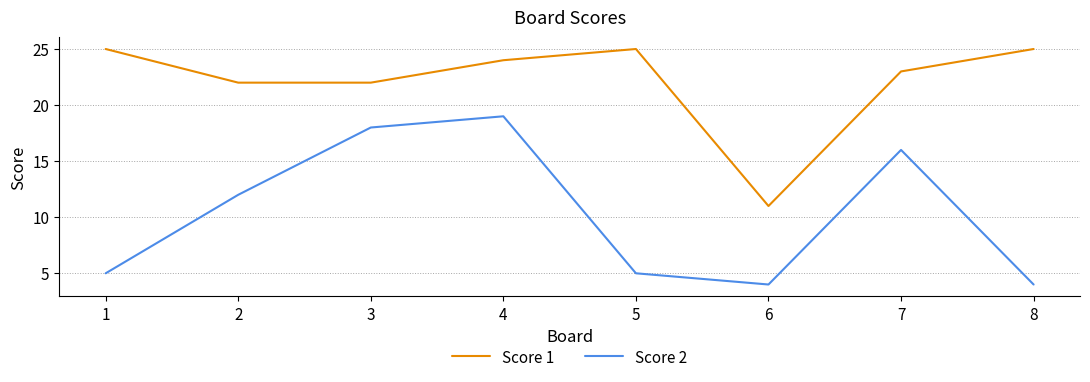

Does the chart display data point markers on the line(s)?

No